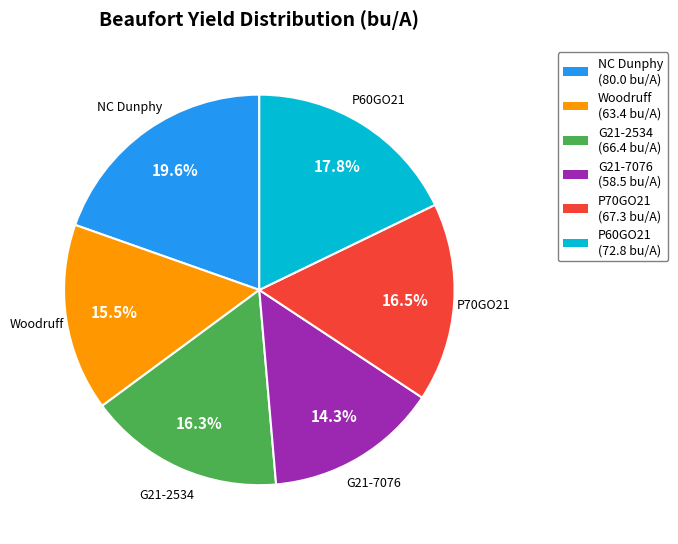

How many slices are in this pie chart?

6